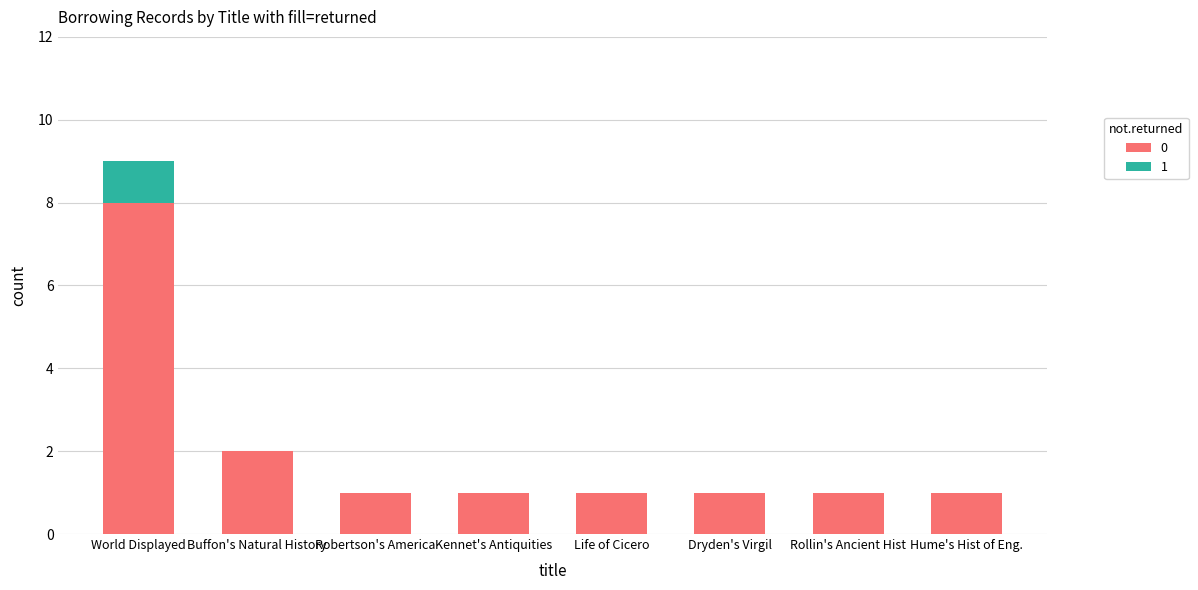

Reading right to left, list the values for the 0 series.

Hume's Hist of Eng.=1	Rollin's Ancient Hist=1	Dryden's Virgil=1	Life of Cicero=1	Kennet's Antiquities=1	Robertson's America=1	Buffon's Natural History=2	World Displayed=8